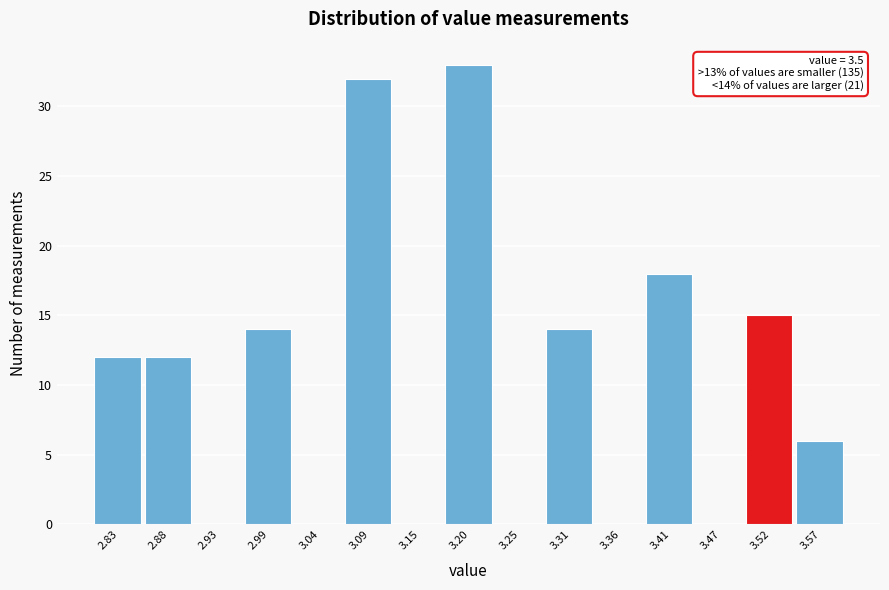

Which range on the x-axis has the tallest bar?

3.17 to 3.23